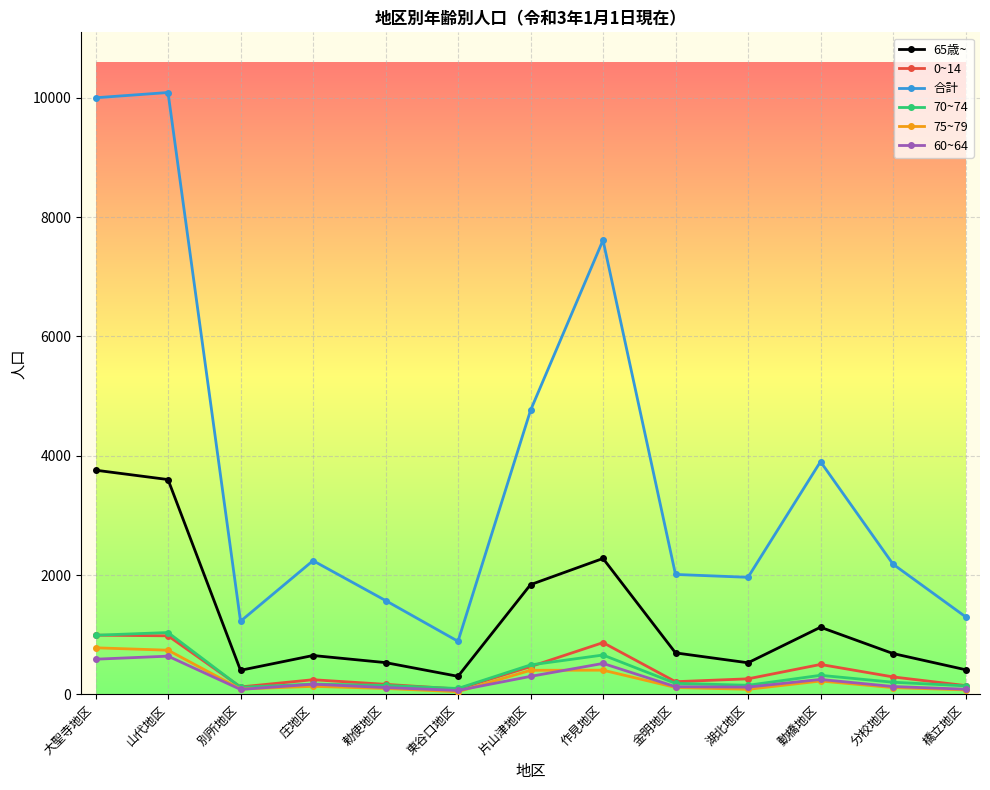

How many lines are shown in the chart?

6